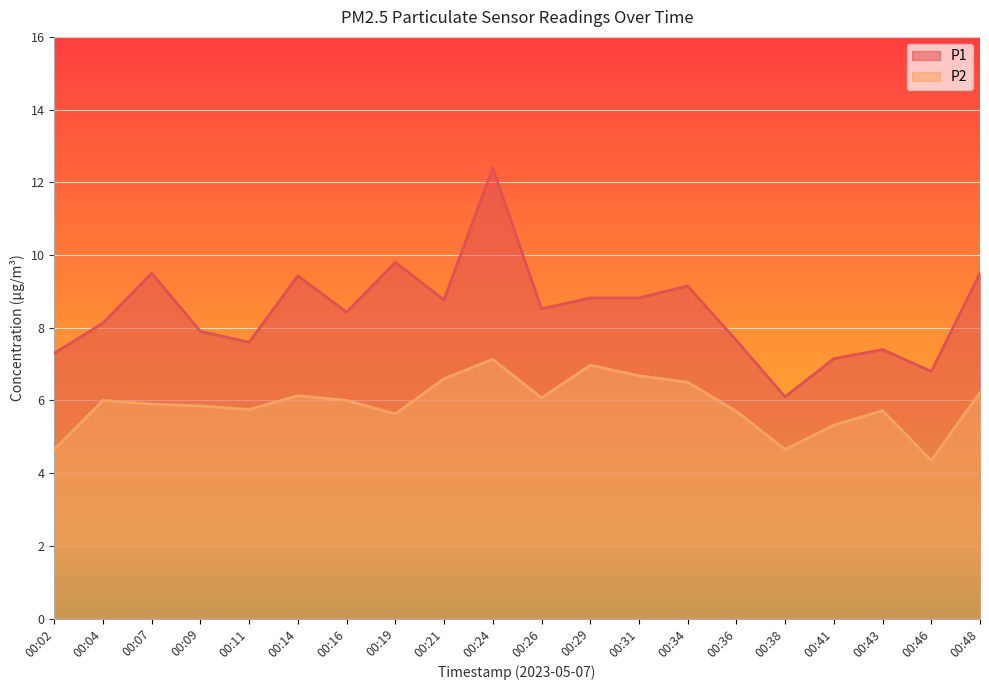

How many lines are shown in the chart?

2